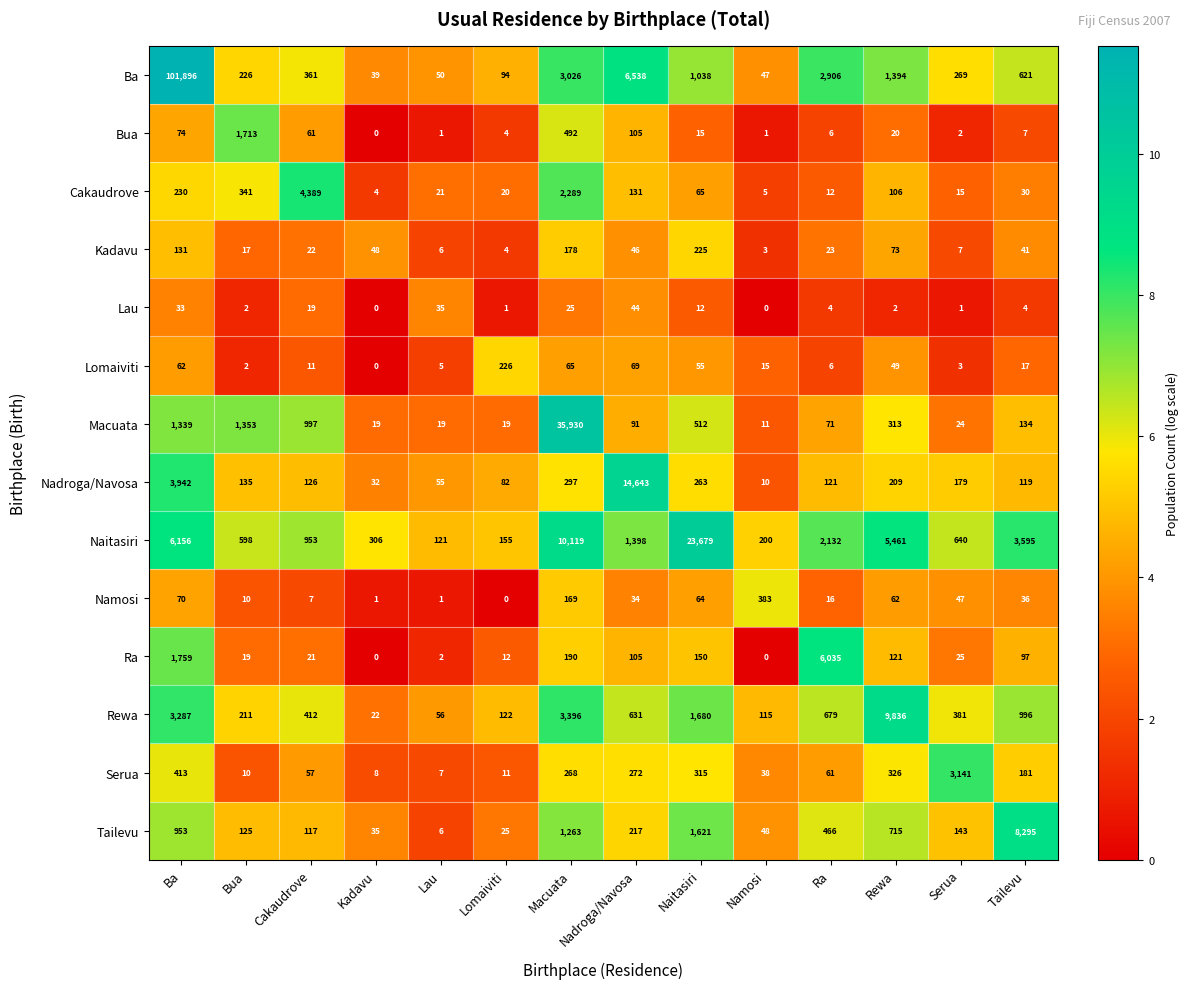

Which series changed the most between Cakaudrove and Namosi?

Cakaudrove